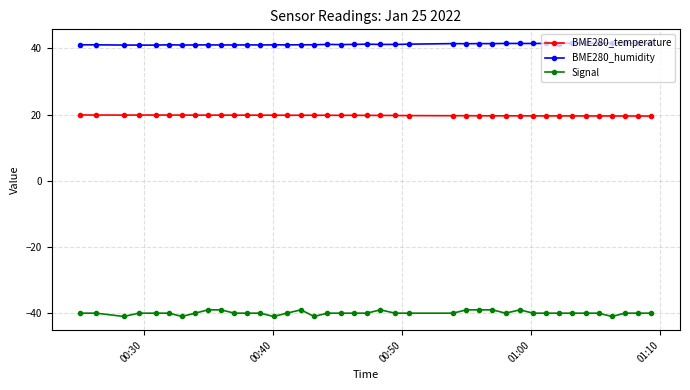

What is the highest value of the BME280_temperature series?

19.9